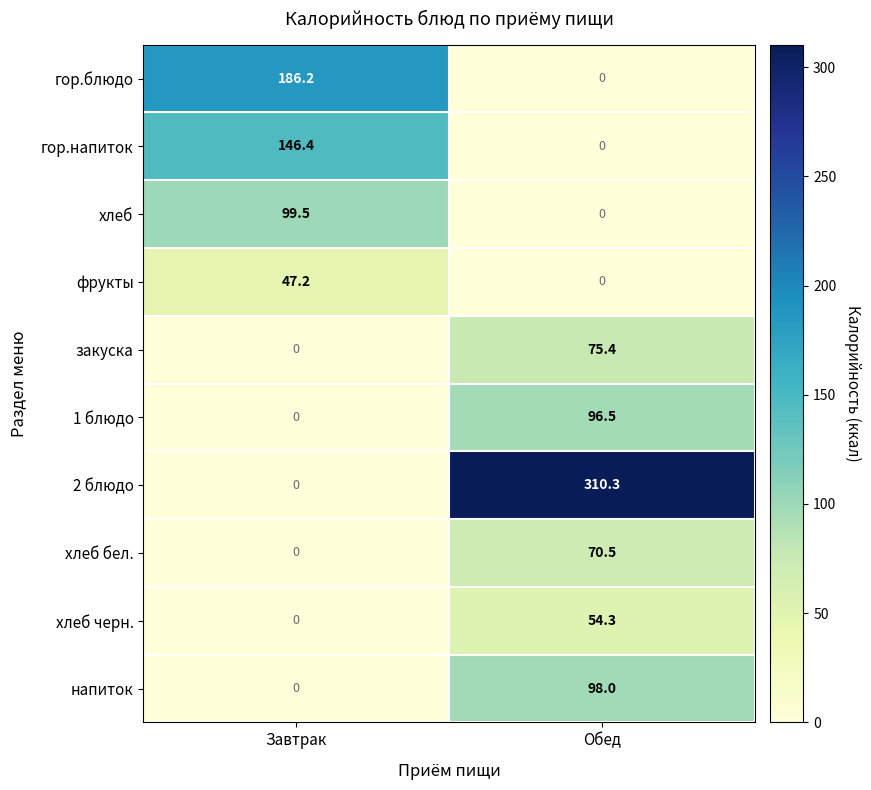

Count the number of data series in this chart.

10